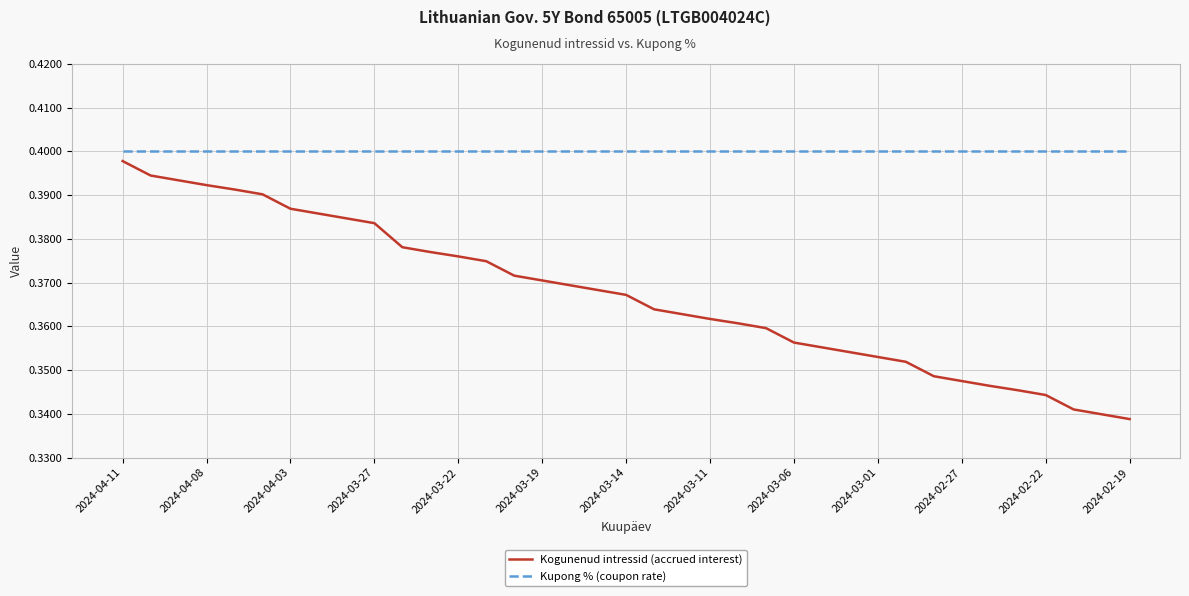

Which series has the largest range (max minus min)?

Kogunenud intressid (accrued interest)